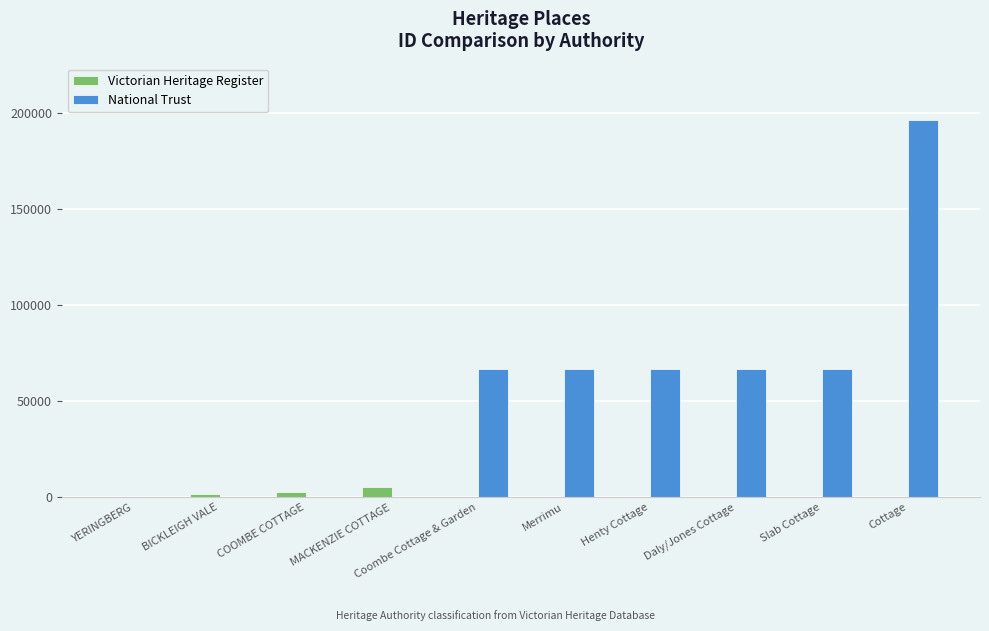

What is the sum of the Victorian Heritage Register values at BICKLEIGH VALE and Henty Cottage?

1856